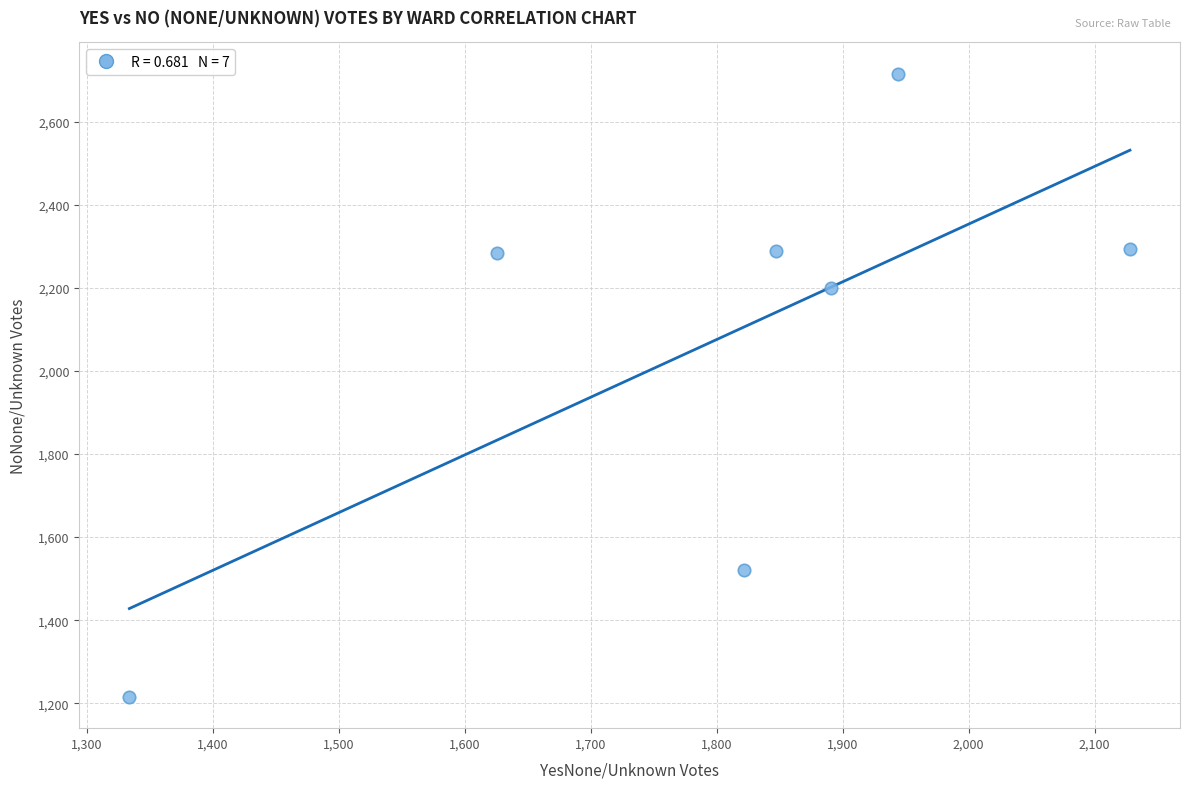

What Y value in the scatter plot is closest to 1965?

2200